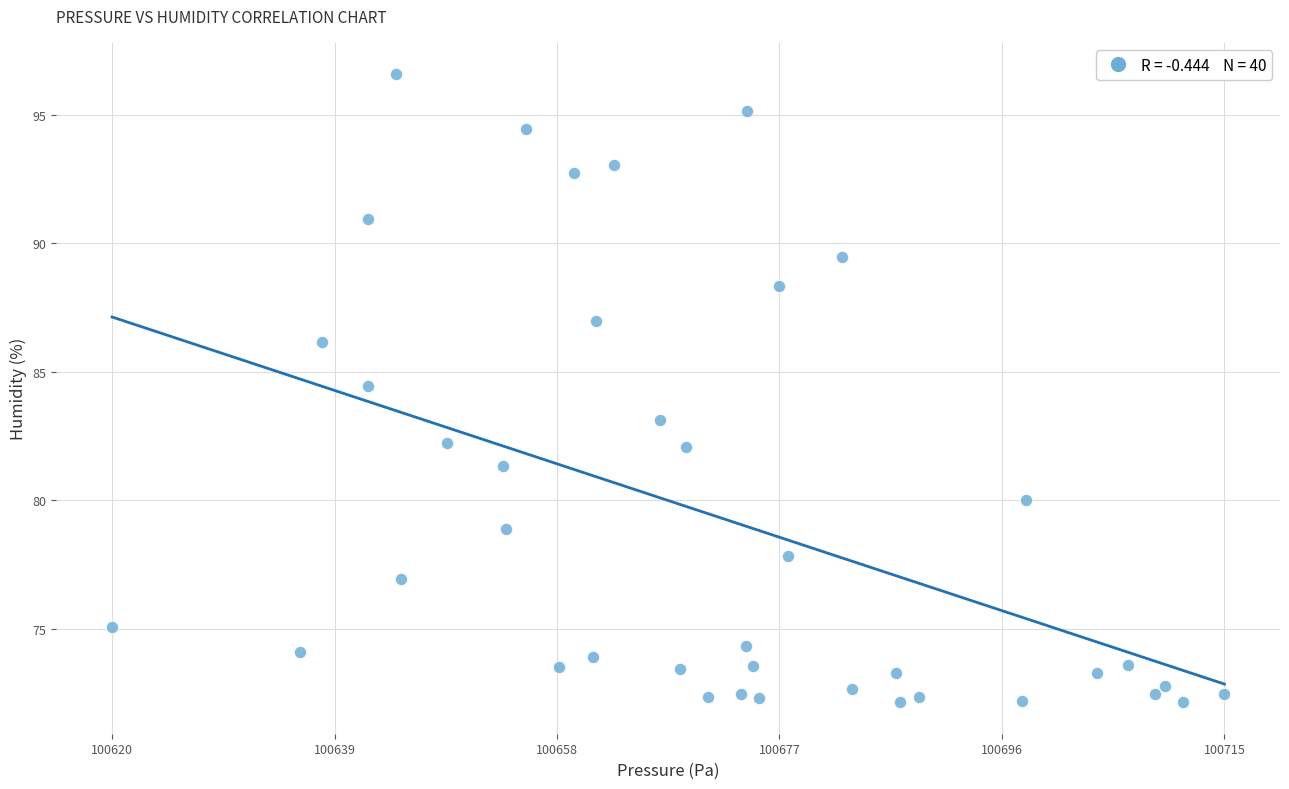

What is the range of Y values (max minus min)?

24.4